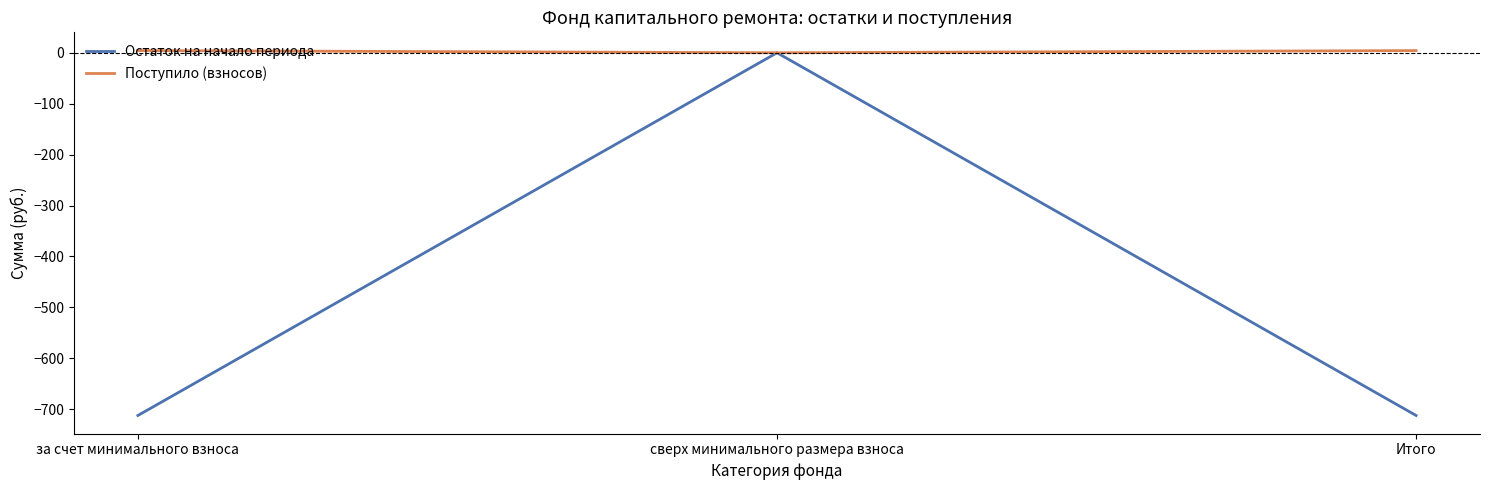

The Остаток на начало периода series shows 0.0 at сверх минимального размера взноса. True or false?

True